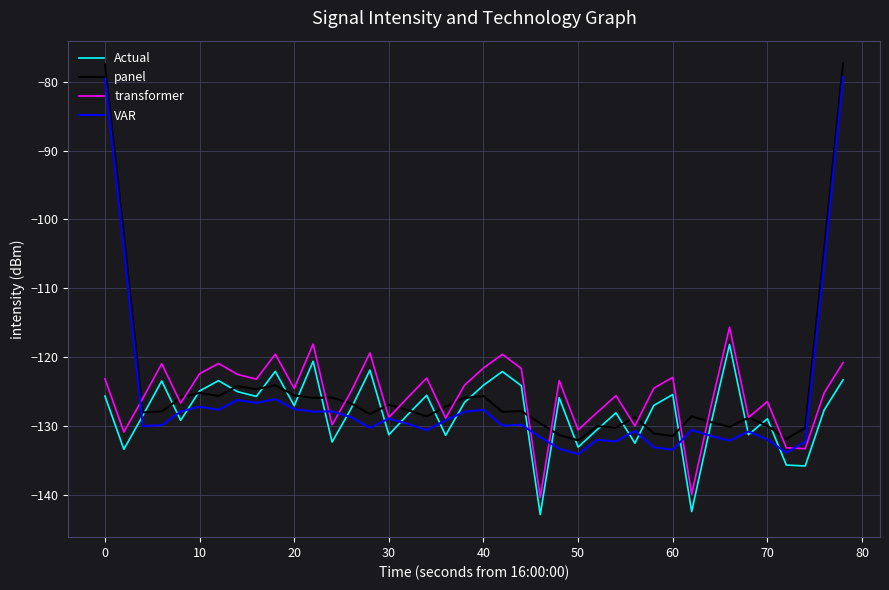

What is the lowest value of the transformer series?

-140.3